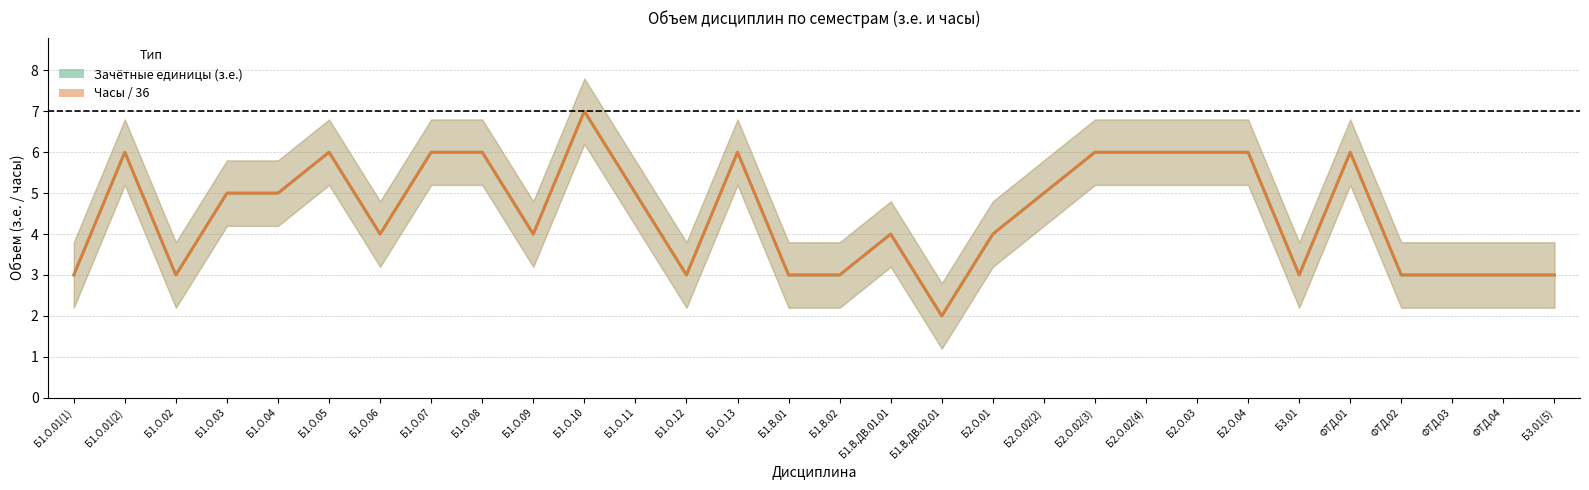

At how many categories does at least one series exceed 6?

1